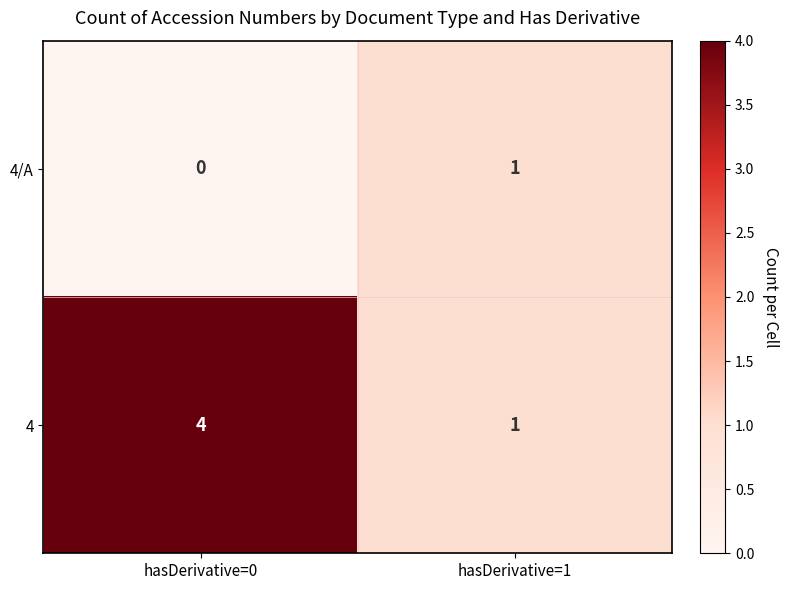

Rank the series by their maximum value, from highest to lowest.

4, 4/A